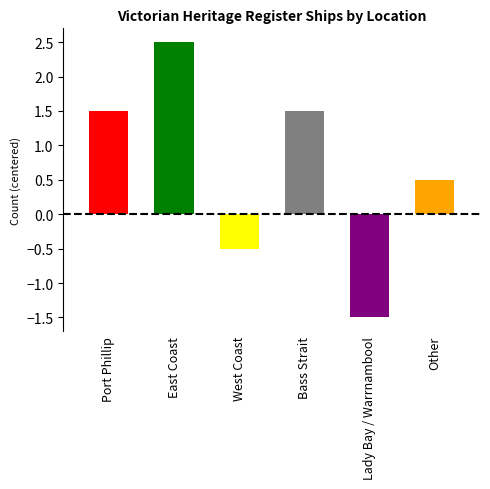

Count the number of data series in this chart.

1